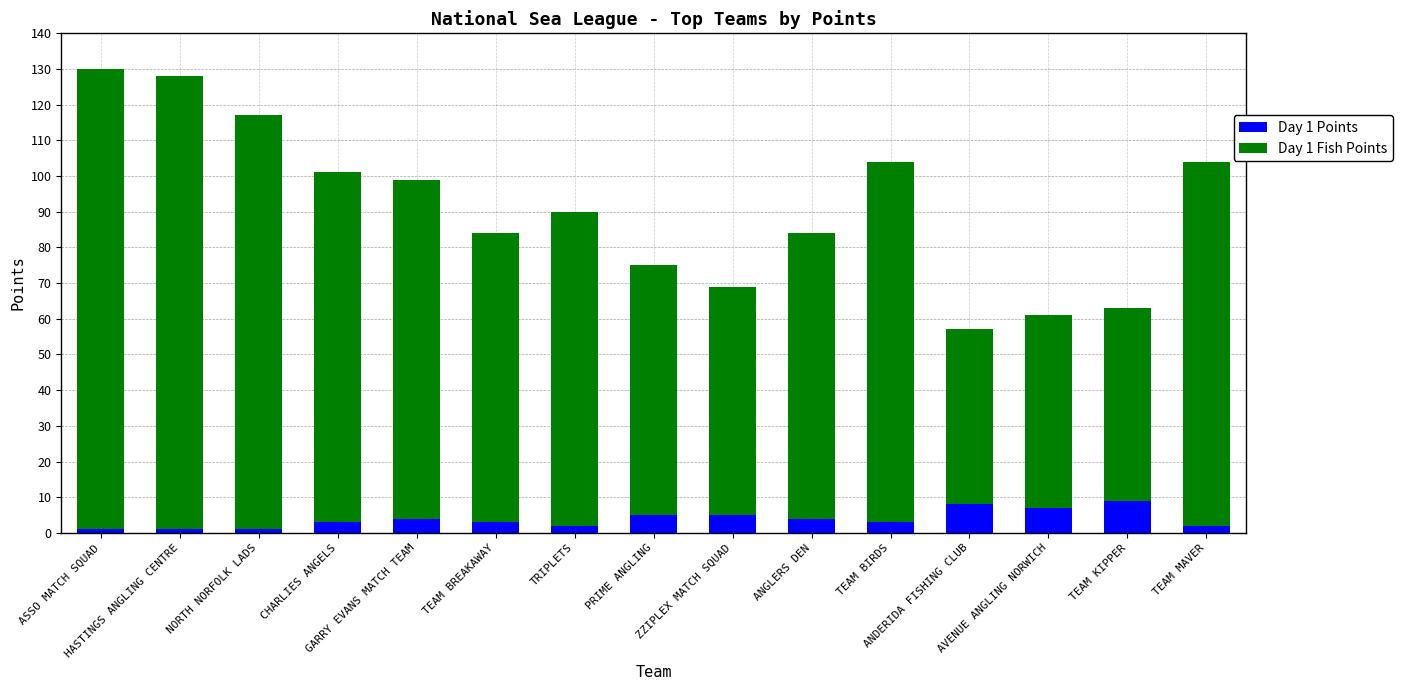

What are all the series names shown in the legend?

Day 1 Points, Day 1 Fish Points